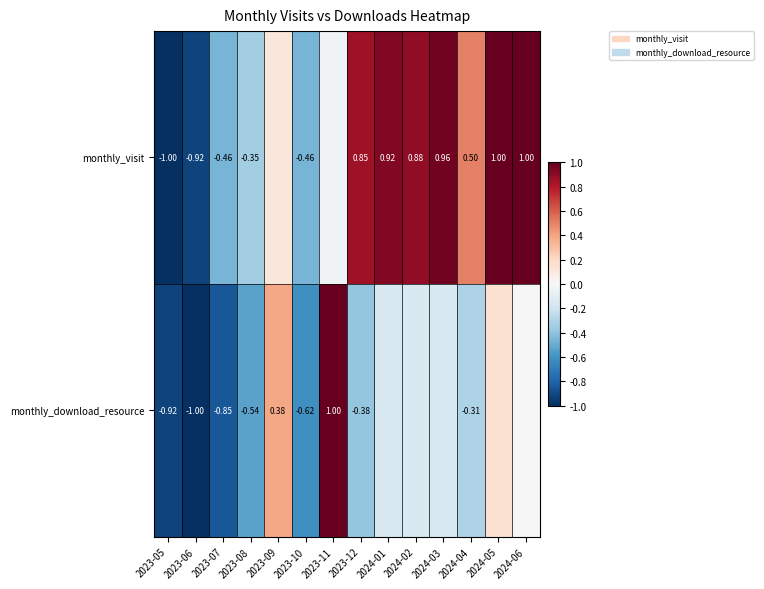

Between 2024-06 and 2023-11, which is larger?

2024-06